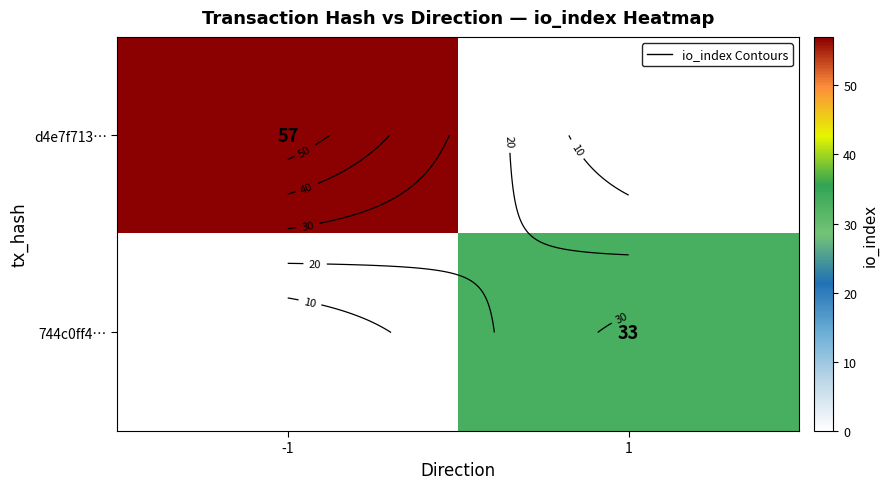

How many positive values does the 744c0ff4… series have?

1